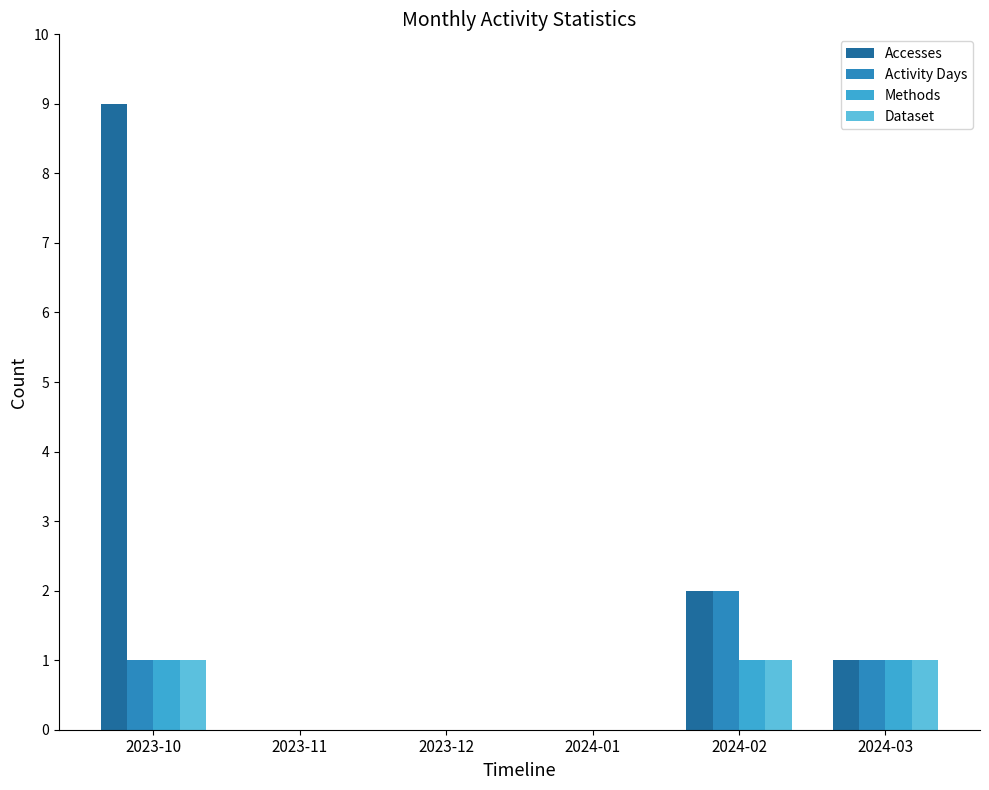

How many distinct data groups are displayed?

4